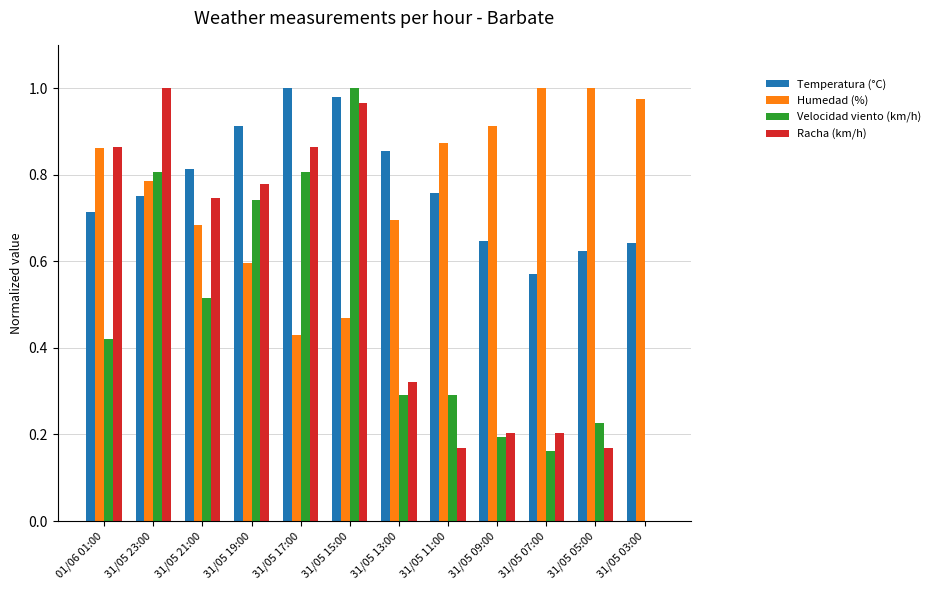

Where is Velocidad viento (km/h) nearest to the value 0?

31/05 03:00